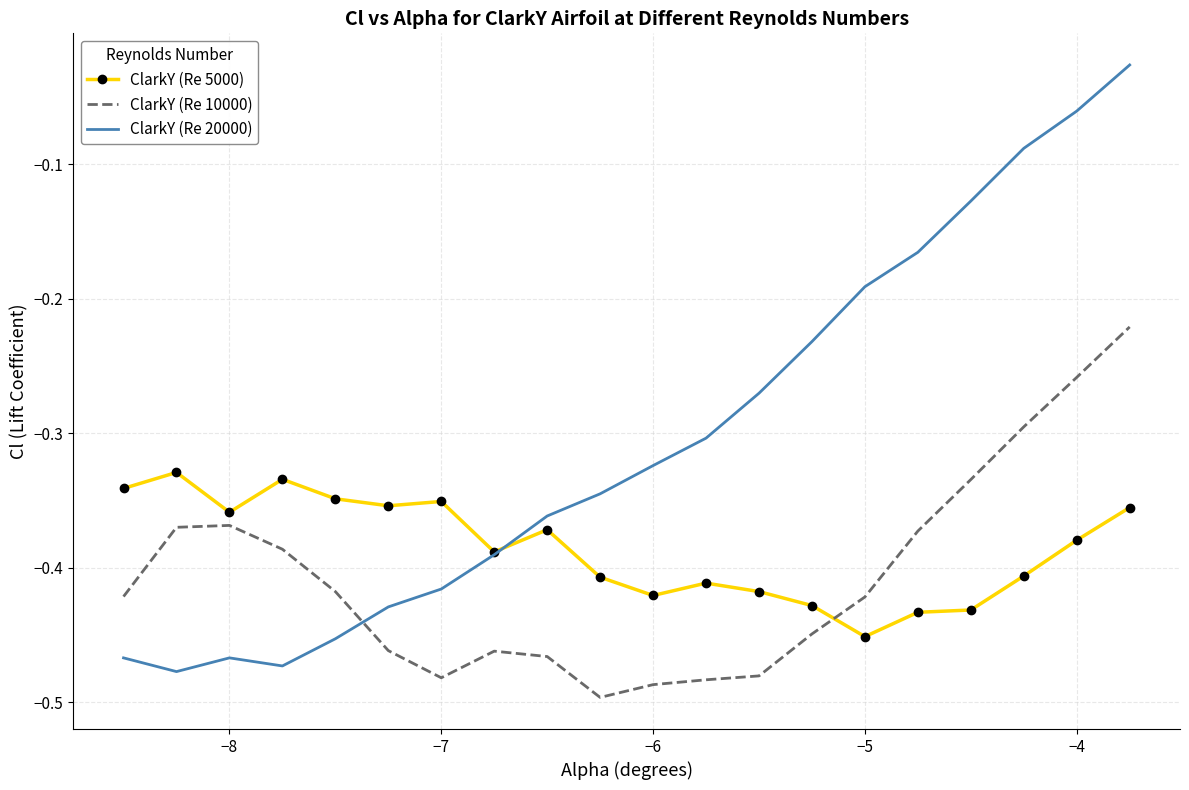

Rank the series by their average value, from lowest to highest.

ClarkY (Re 10000), ClarkY (Re 5000), ClarkY (Re 20000)